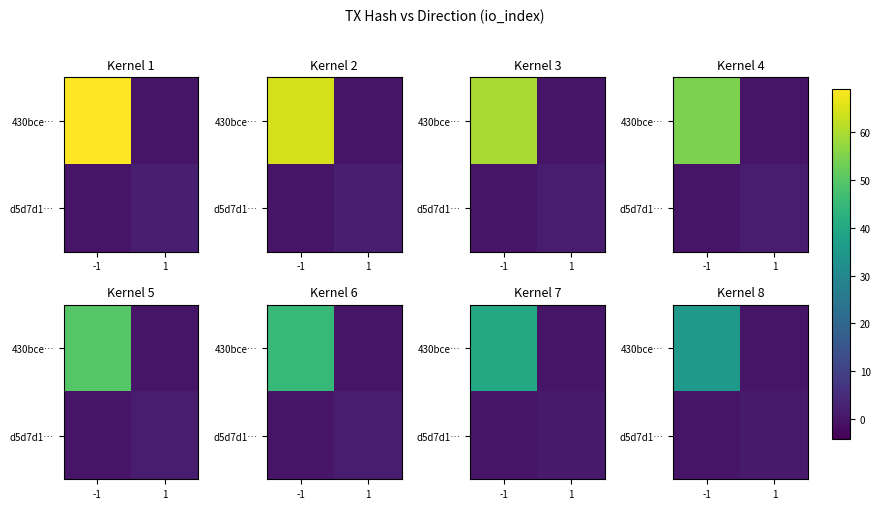

Is it true that d5d7d1… equals 0.0 at -1?

True